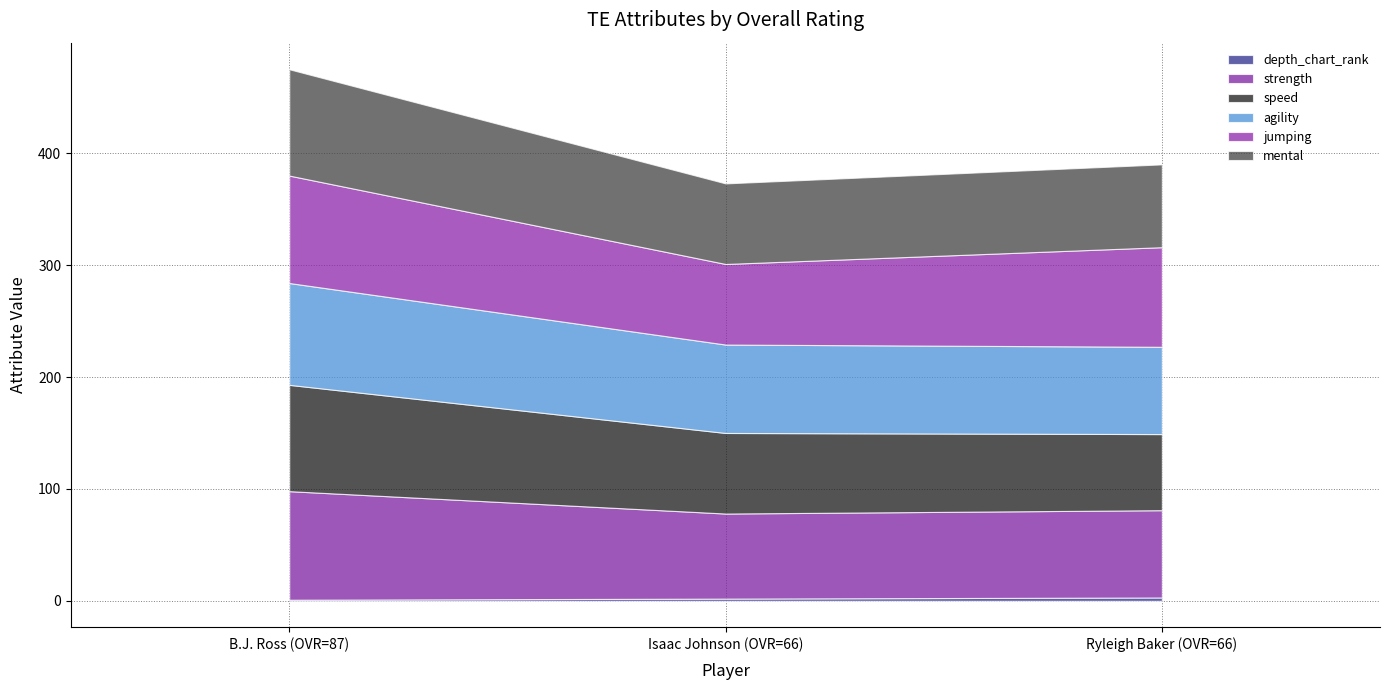

What is the spread (max minus min) of values at Ryleigh Baker (OVR=66)?

86